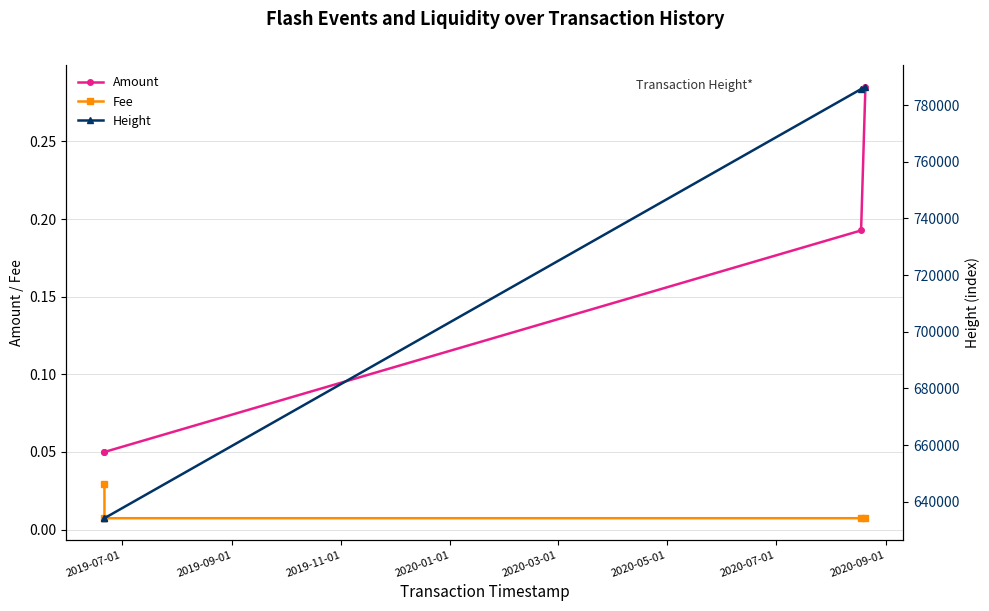

Count the Fee values in the range 0 to 1.

4